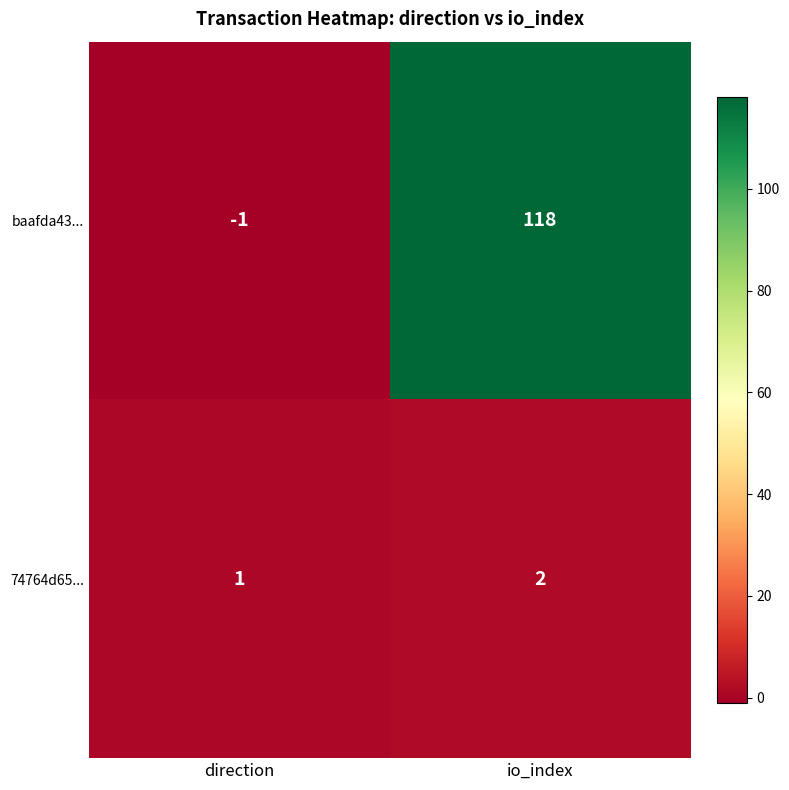

The baafda43... series shows 118 at io_index. True or false?

True